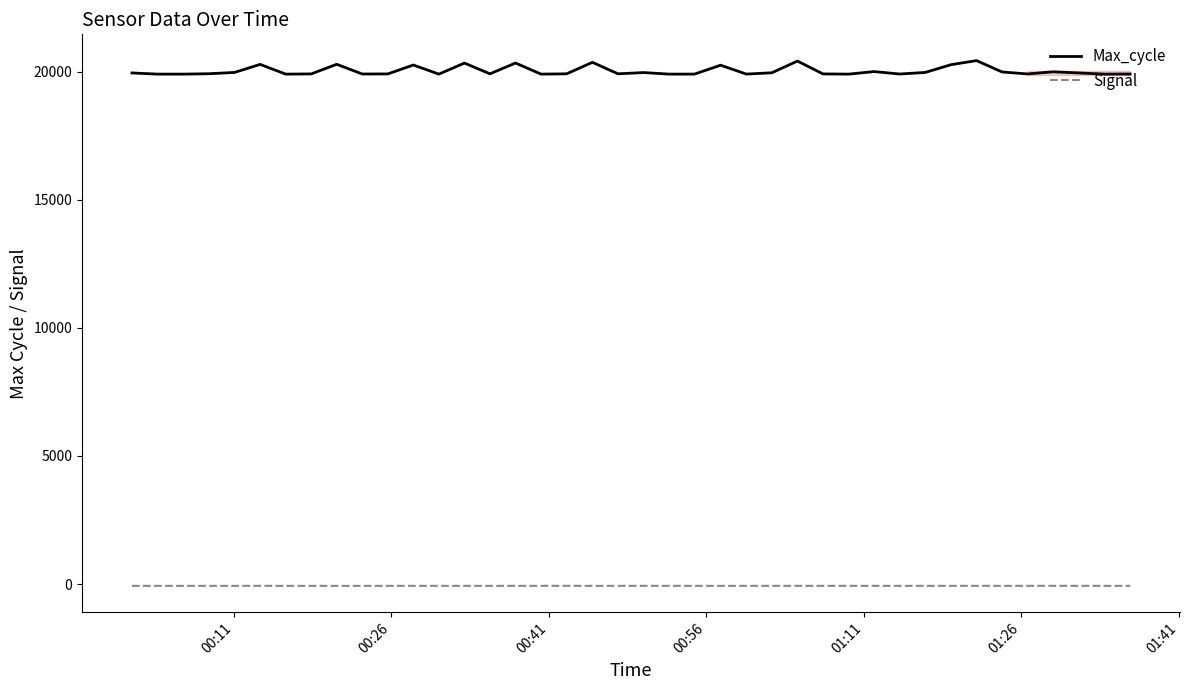

What are all the series names shown in the legend?

Max_cycle, Signal